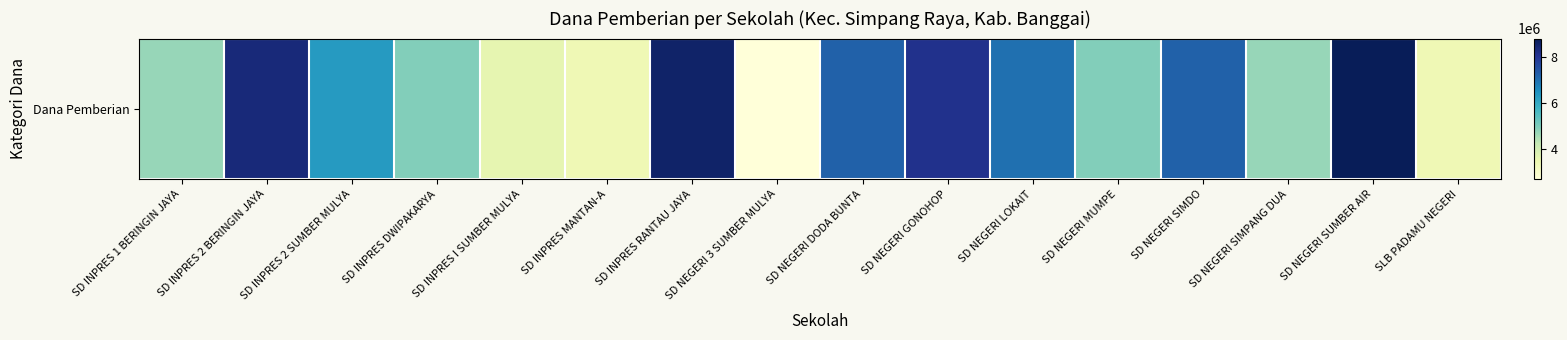

Between SD INPRES MANTAN-A and SD INPRES 2 SUMBER MULYA, which is larger?

SD INPRES 2 SUMBER MULYA